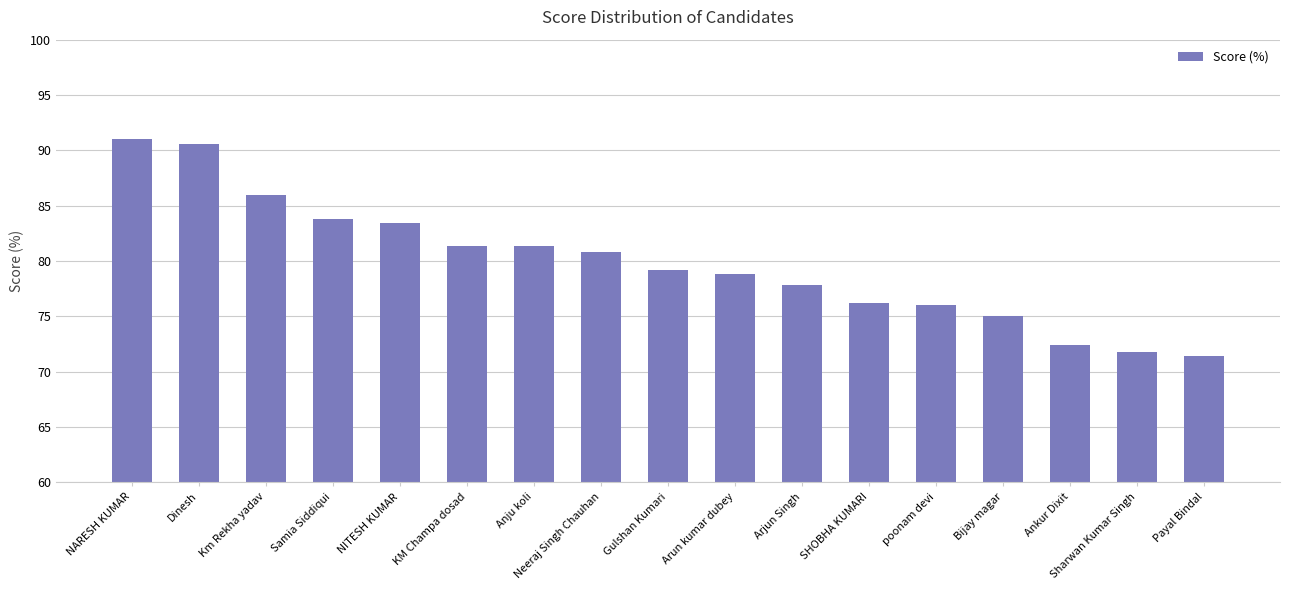

Reading left to right, what are all the values shown in this chart?

91.0	90.6	86.0	83.8	83.4	81.4	81.4	80.8	79.2	78.8	77.8	76.2	76.0	75.0	72.4	71.8	71.4